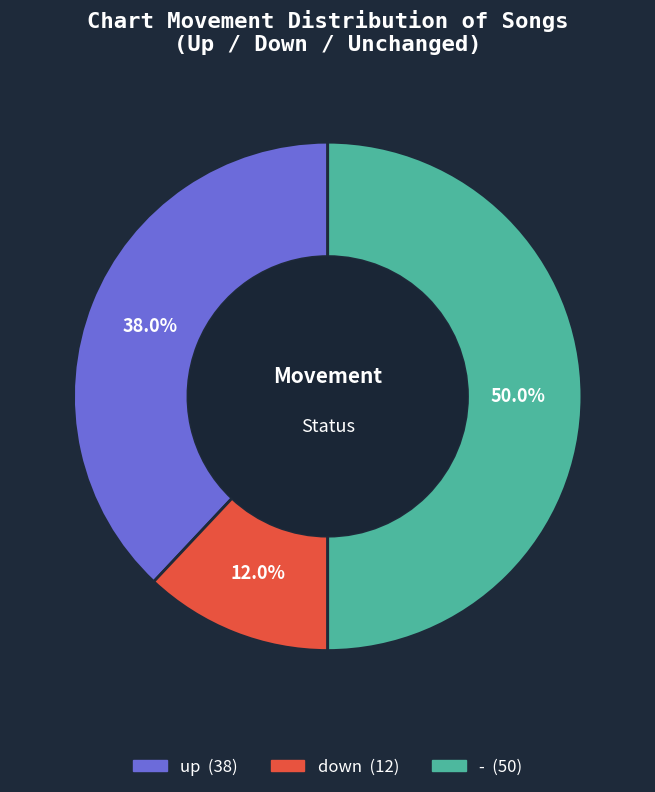

To the nearest percent, what percentage of the pie is -?

50%